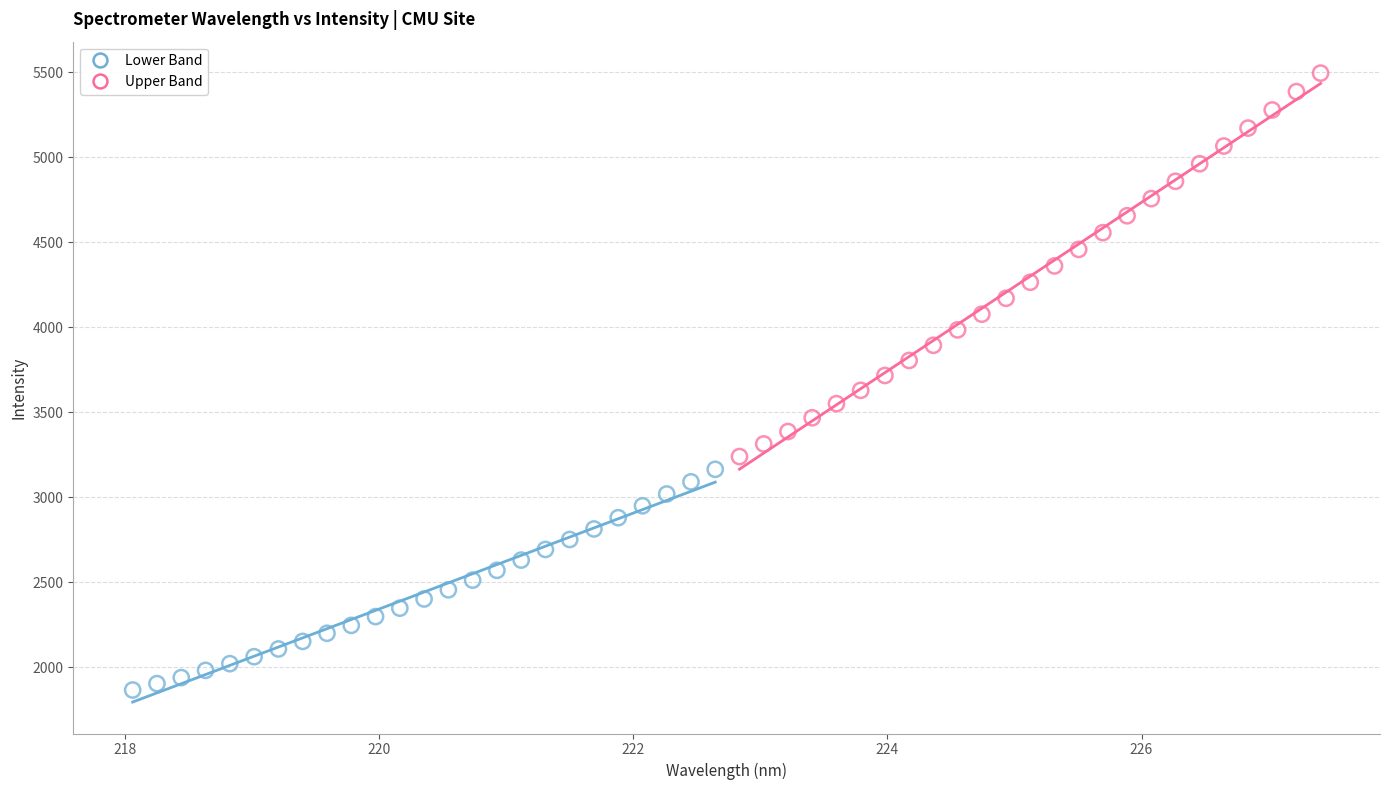

Which series contains the highest Y value?

Upper Band